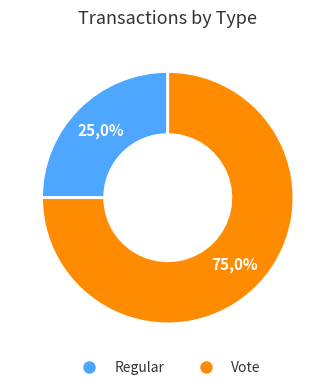

What is the majority slice?

Vote